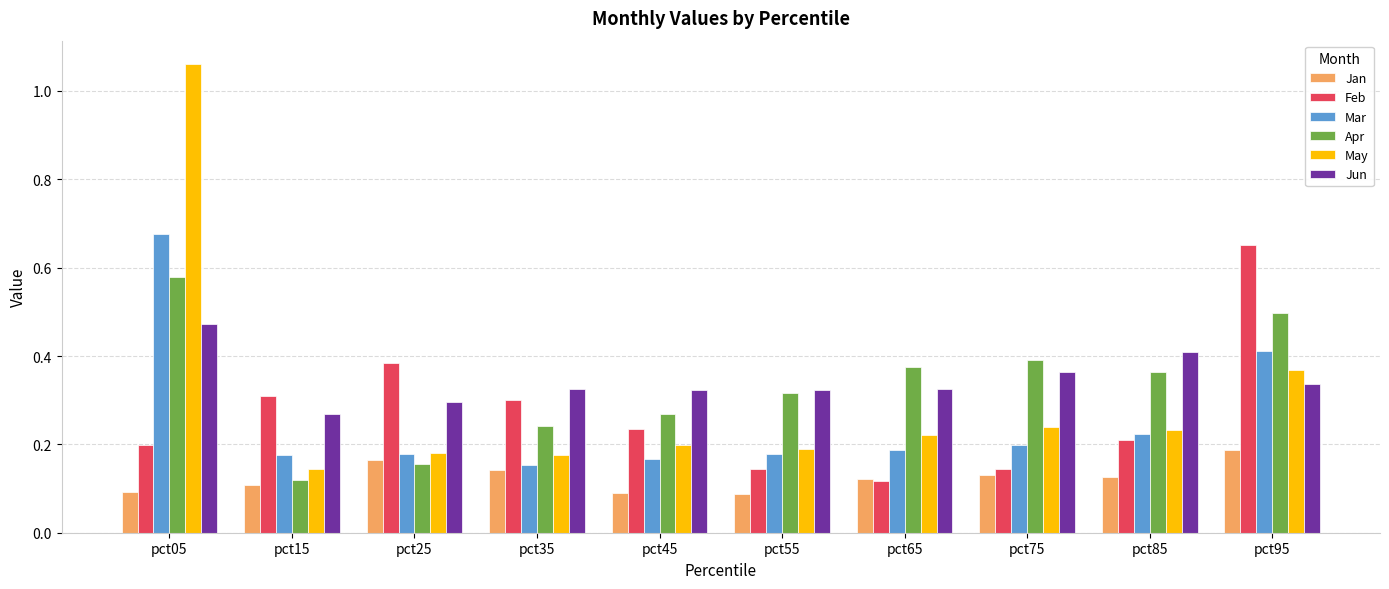

Between pct55 and pct85, which series saw the biggest shift?

Jun